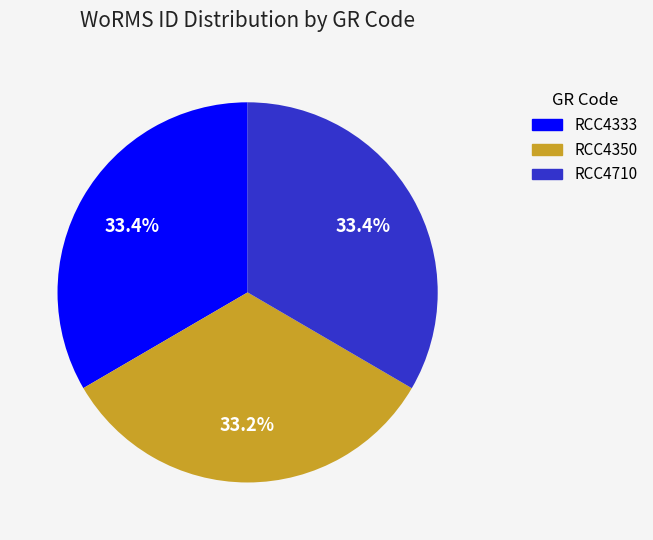

What percentage is the RCC4333 slice, to the nearest percent?

33%